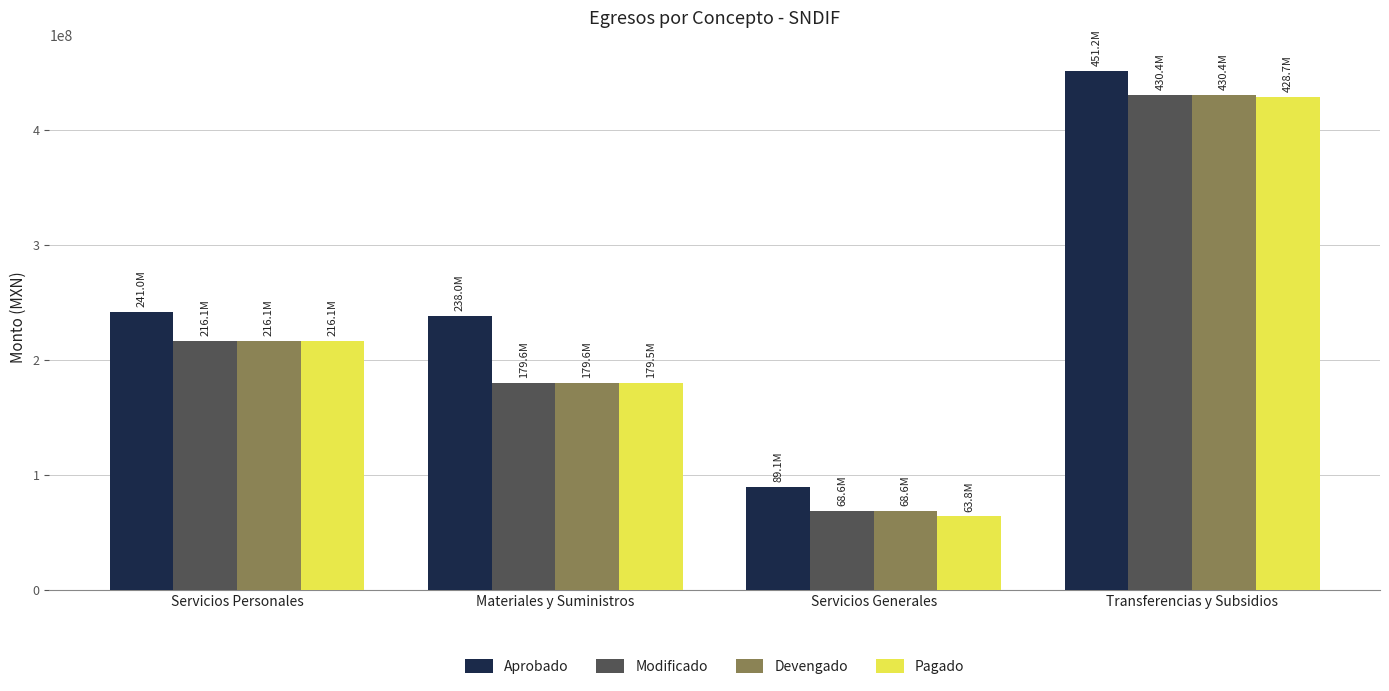

How many values in the Modificado series exceed 216051738?

2